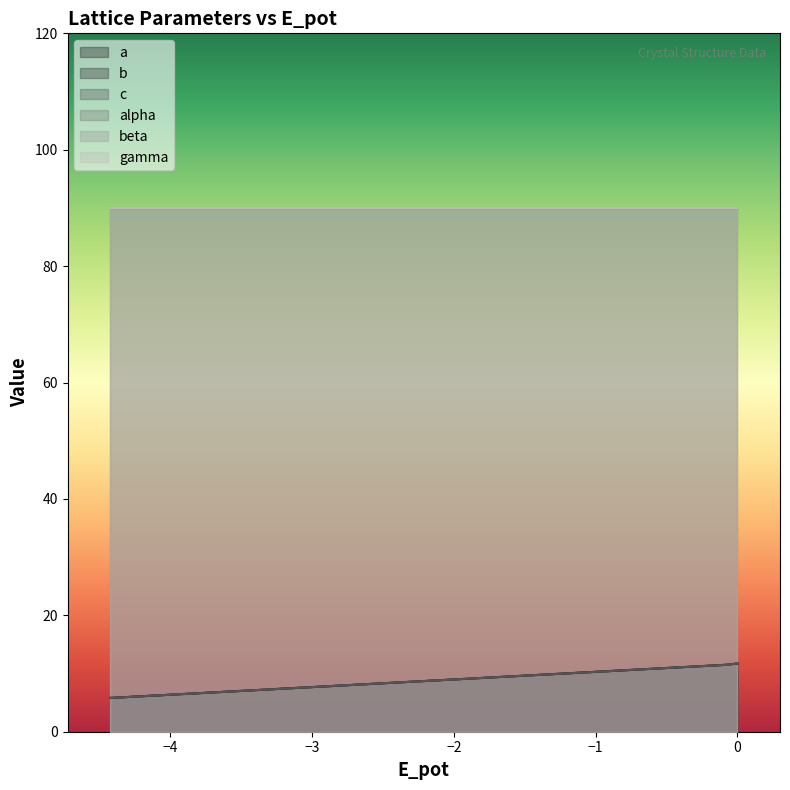

Does the chart have visible grid lines?

No